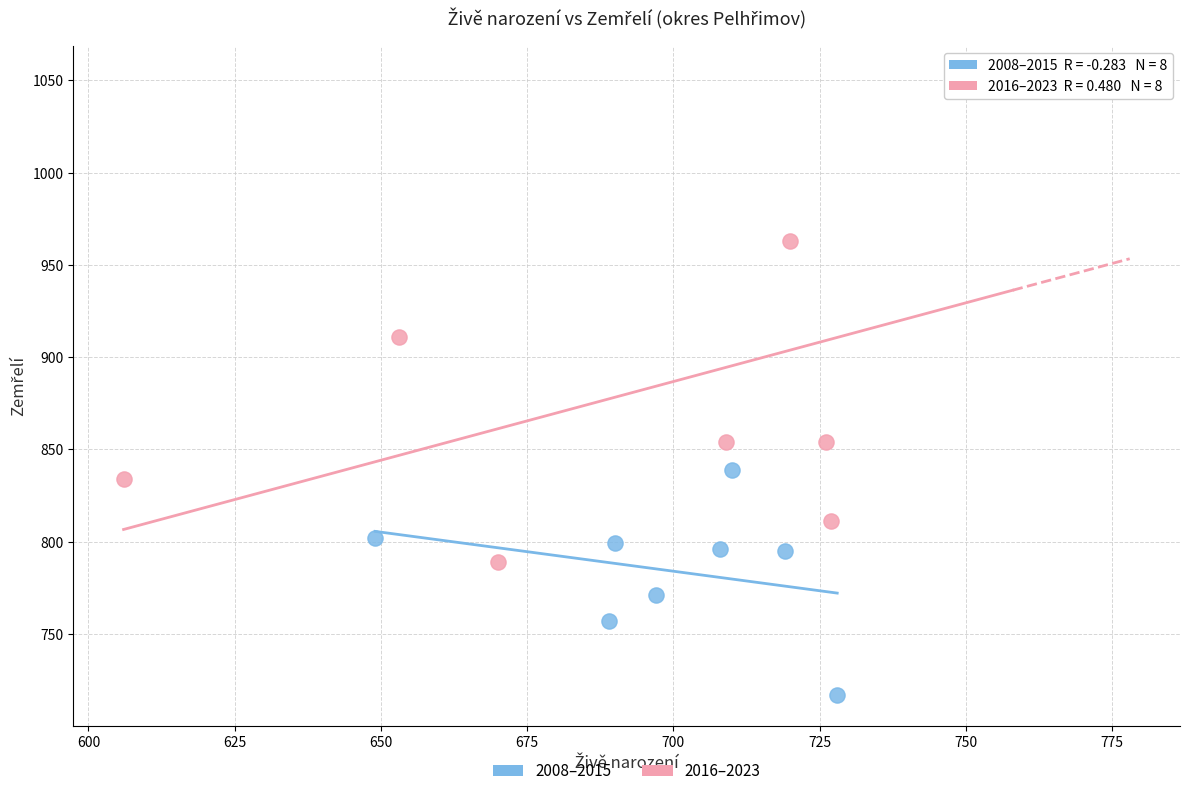

Which series has the widest spread of Y values?

2016–2023